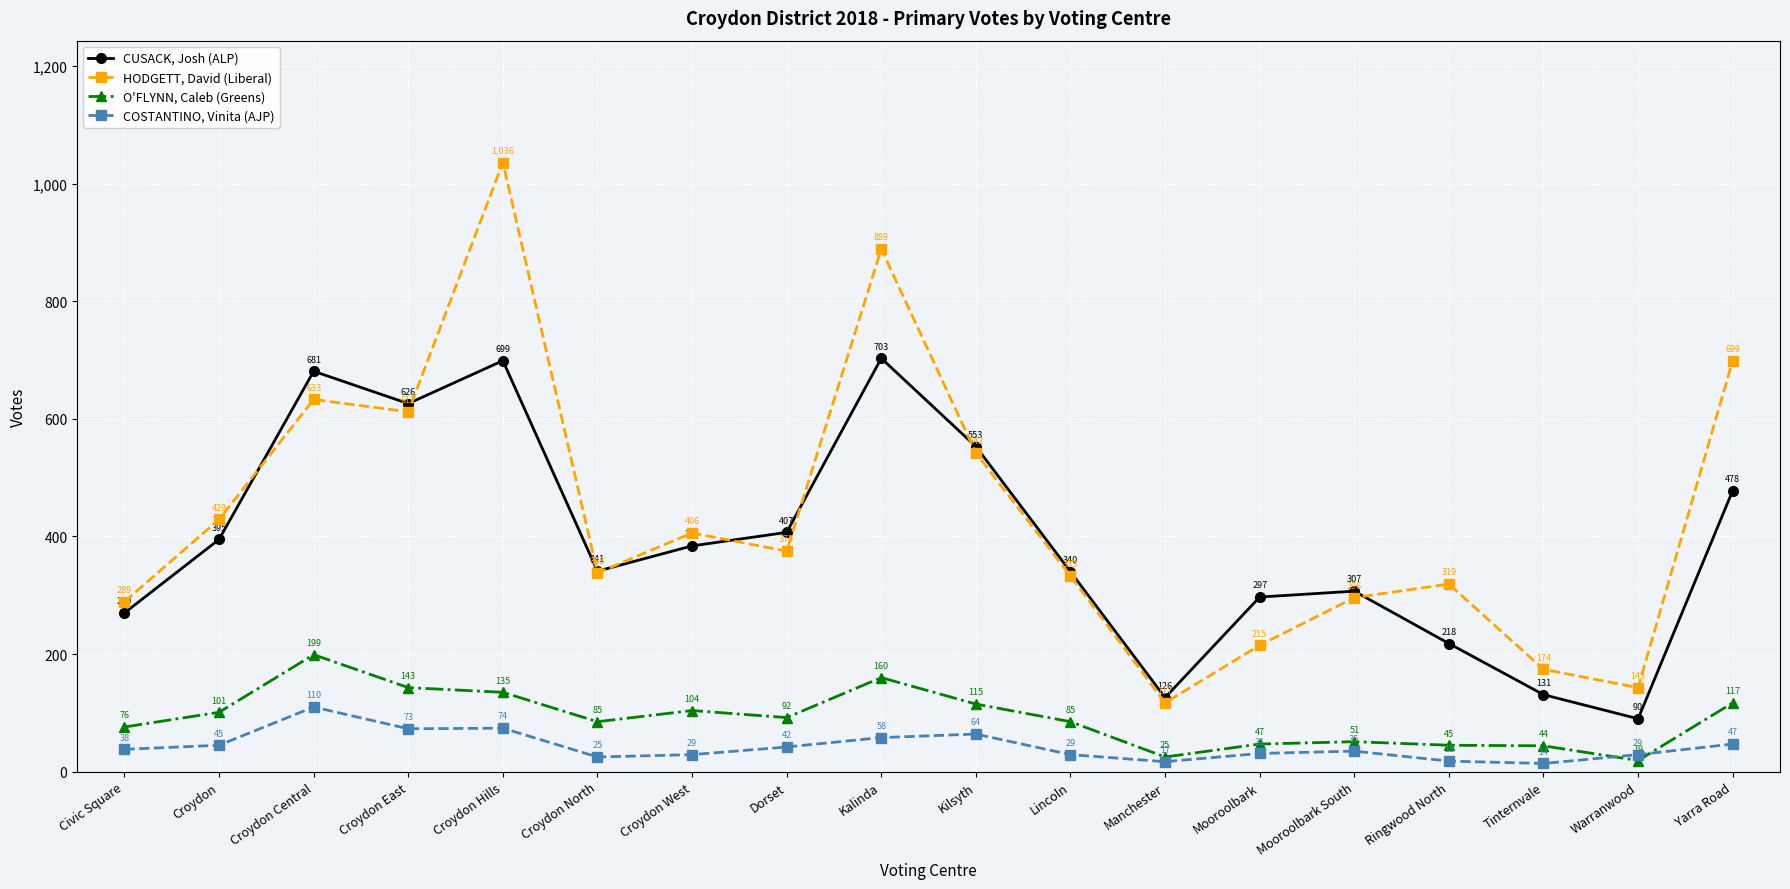

In O'FLYNN, Caleb (Greens), how many points are higher than both neighbors (excluding endpoints)?

4